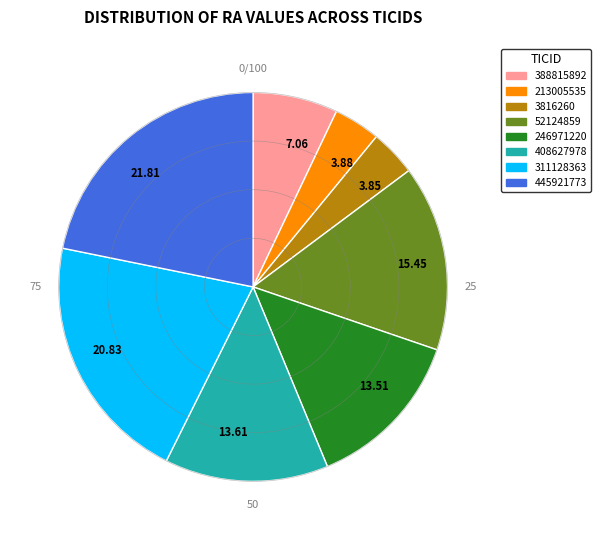

Is the sum of 3816260 and 445921773 greater than half?

No